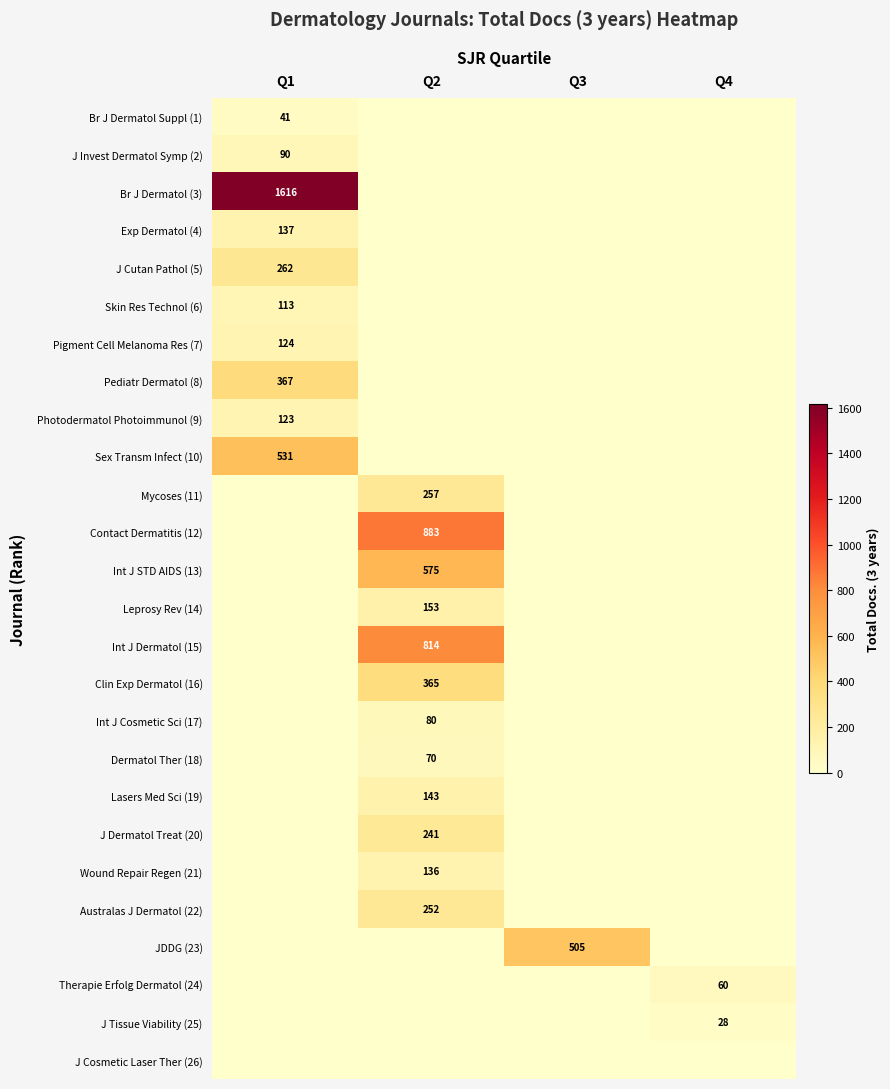

Is it true that Leprosy Rev (14) equals 153 at Q2?

True